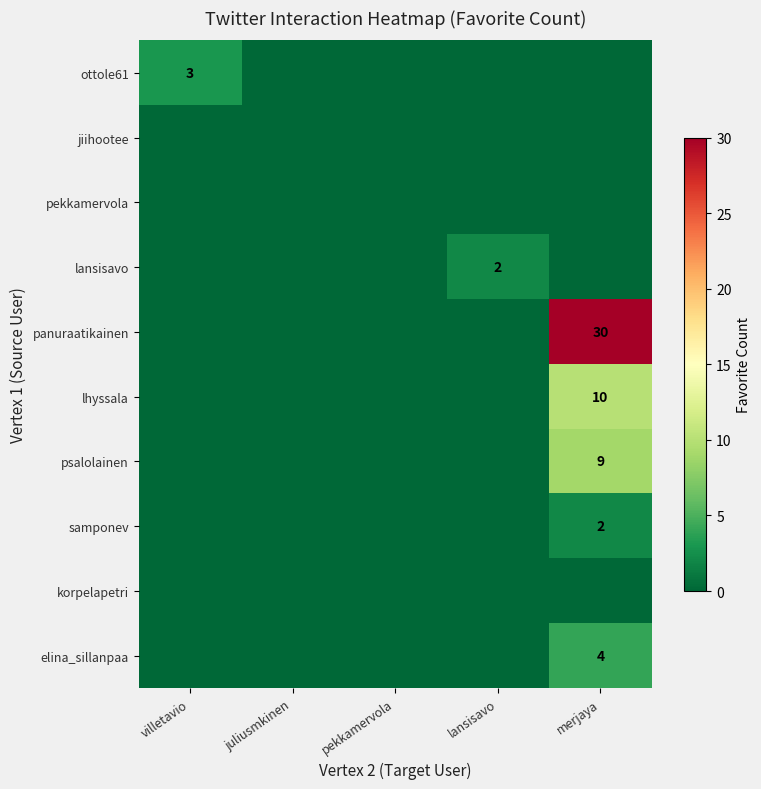

Which has a higher value, juliusmkinen or merjaya?

juliusmkinen